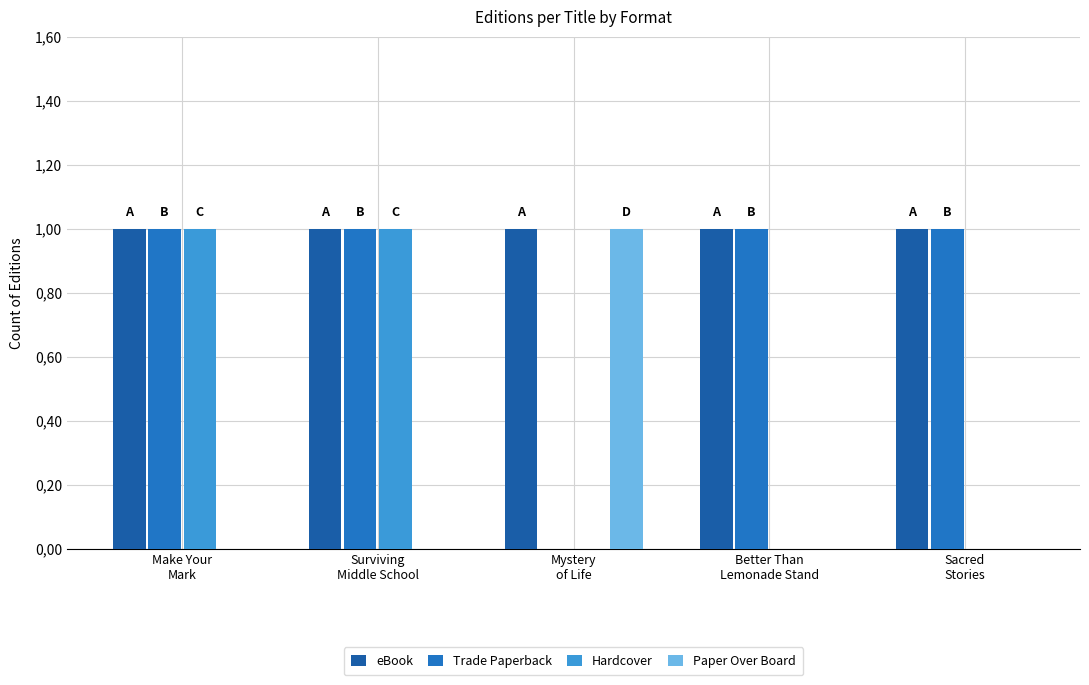

Reading left to right, list all the values displayed in this chart.

eBook: 1	1	1	1	1
Trade Paperback: 1	1	0	1	1
Hardcover: 1	1	0	0	0
Paper Over Board: 0	0	1	0	0